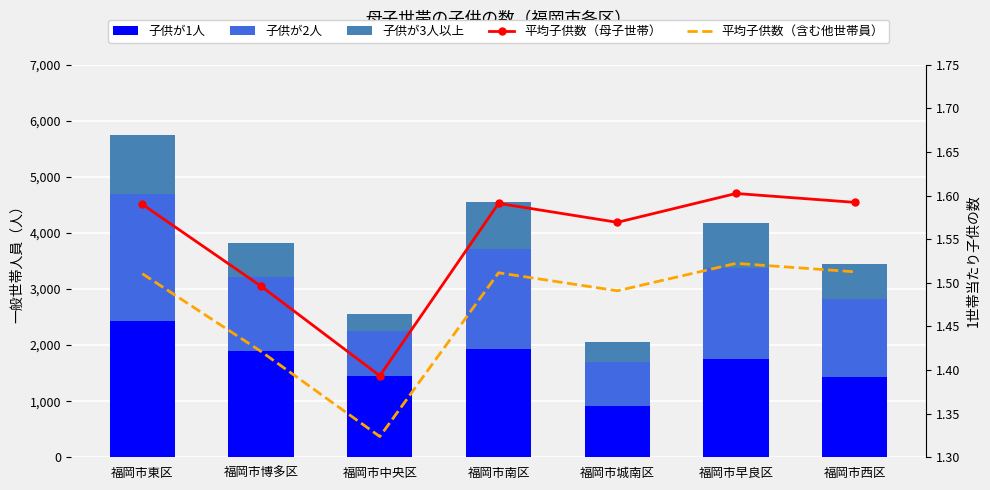

What is the average value of the 子供が3人以上 series?

653.6